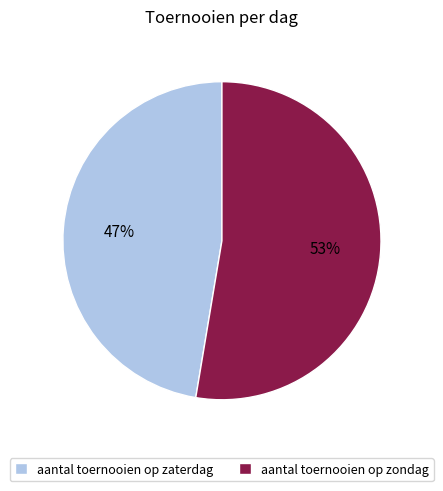

Which category has the smallest portion of the pie?

aantal toernooien op zaterdag